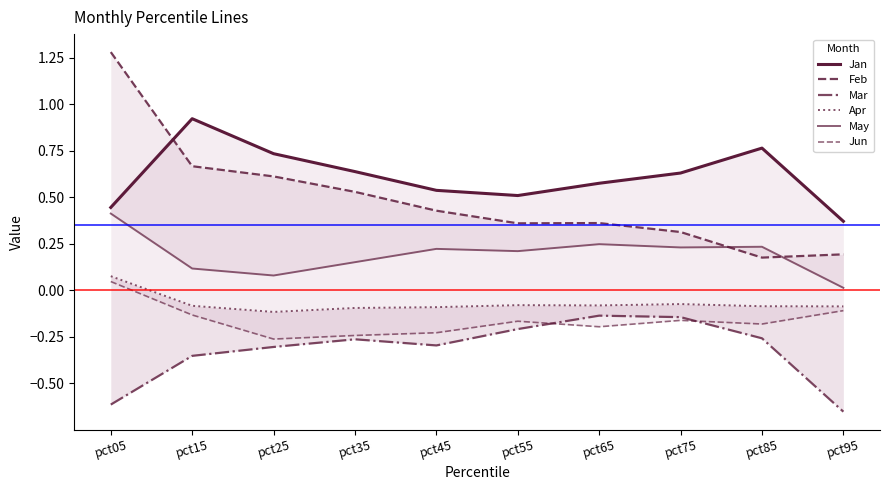

At which category does Jan reach its first local peak?

pct15